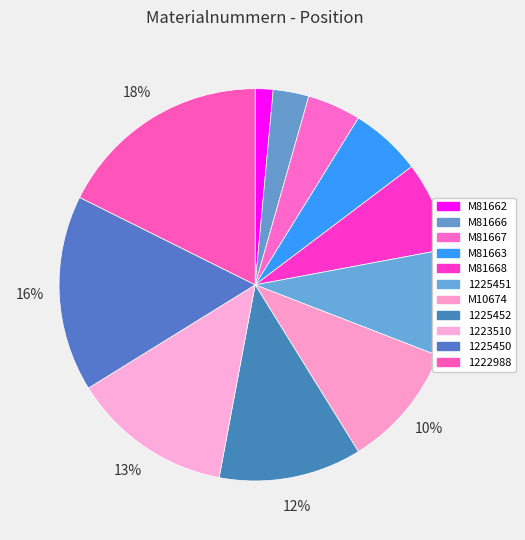

True or false: M81668 accounts for 1% of the total.

False